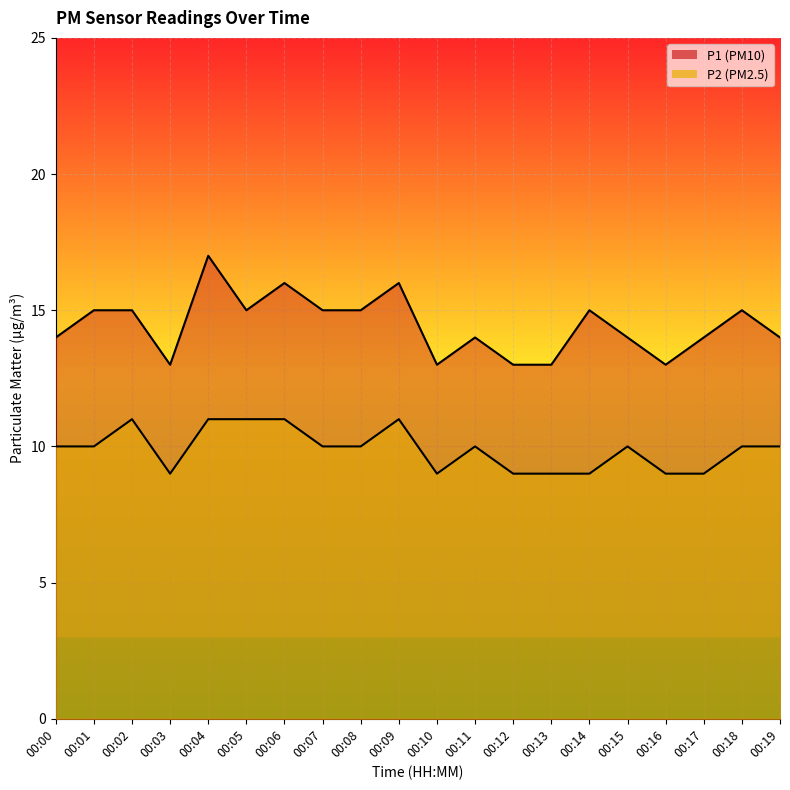

Is the value of P2 at 00:18 greater than the value of P1 at 00:11?

No